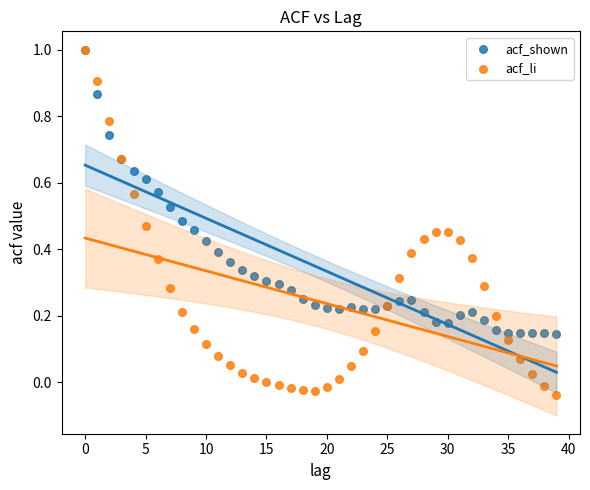

What are all the series names shown in the legend?

acf_shown, acf_li